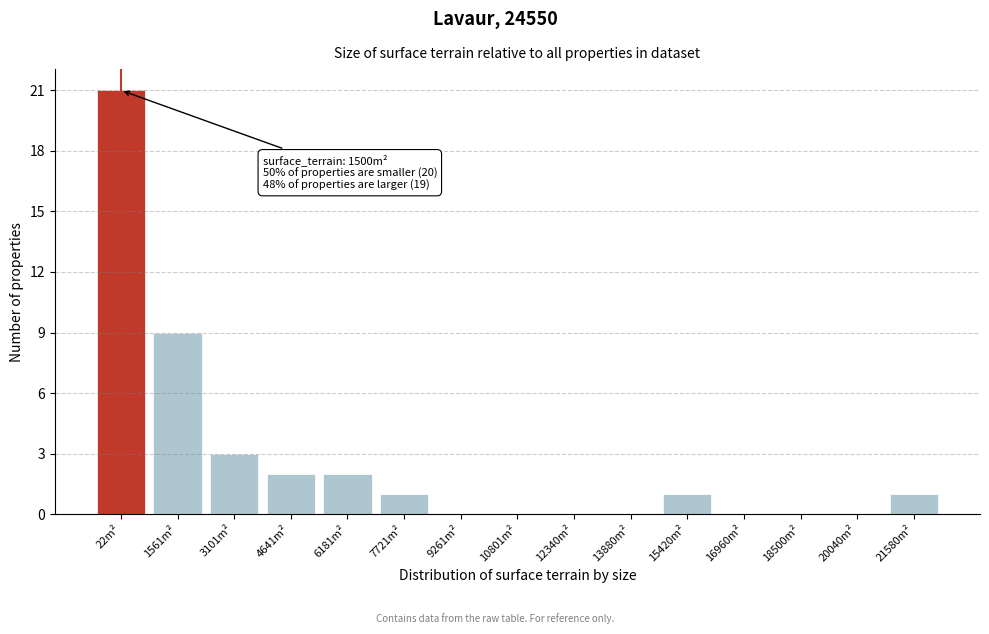

Reading right to left, transcribe all the data shown in this chart.

21580m²=1	20040m²=0	18500m²=0	16960m²=0	15420m²=1	13880m²=0	12340m²=0	10801m²=0	9261m²=0	7721m²=1	6181m²=2	4641m²=2	3101m²=3	1561m²=9	22m²=21